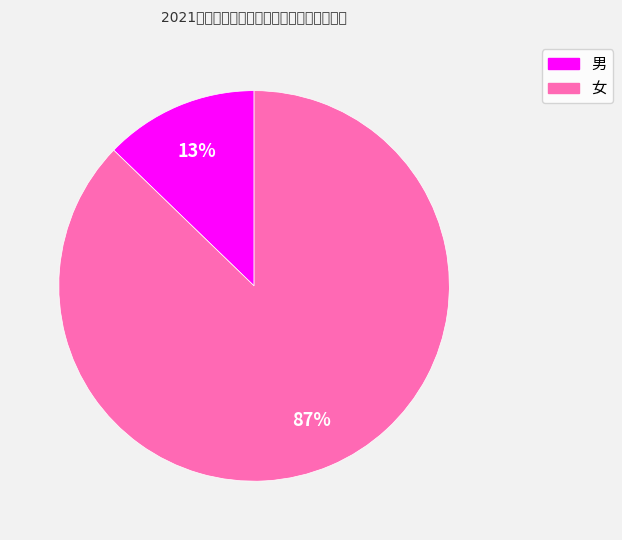

Is the sum of 男 and 女 greater than half?

Yes